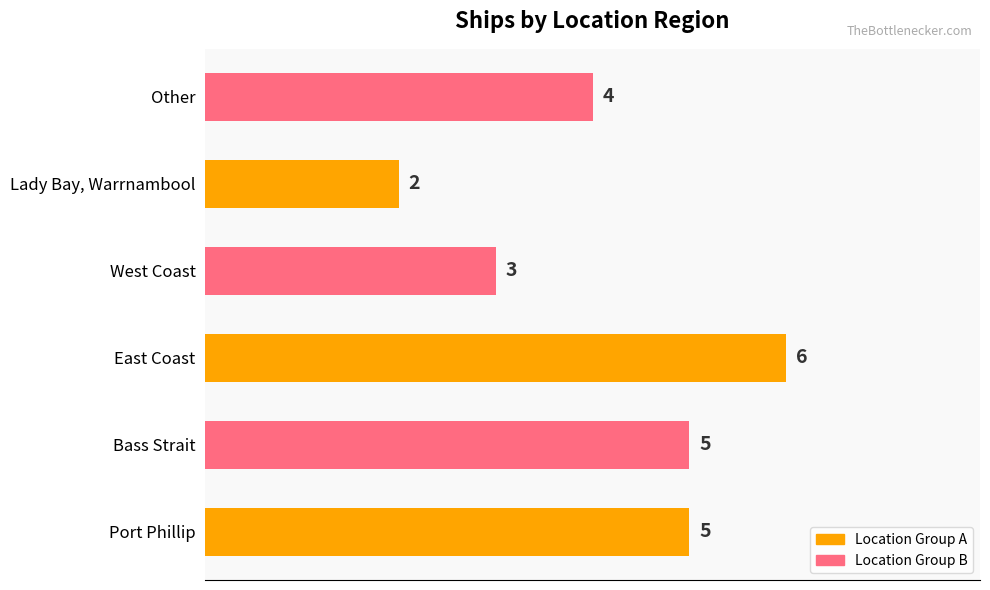

Which label corresponds to the largest value in the chart?

East Coast